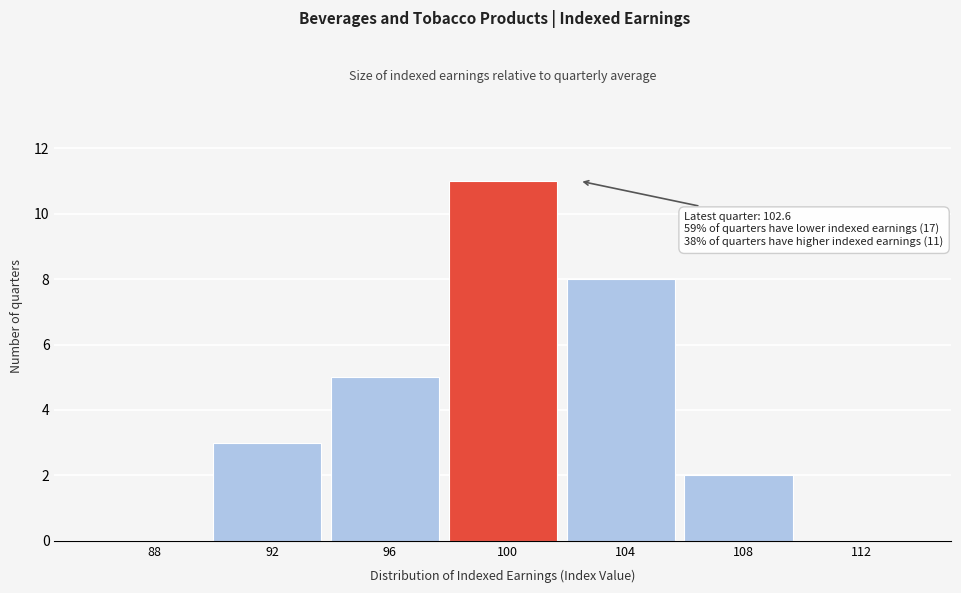

Reading right to left, extract all data points from this chart.

112=0	108=2	104=8	100=11	96=5	92=3	88=0